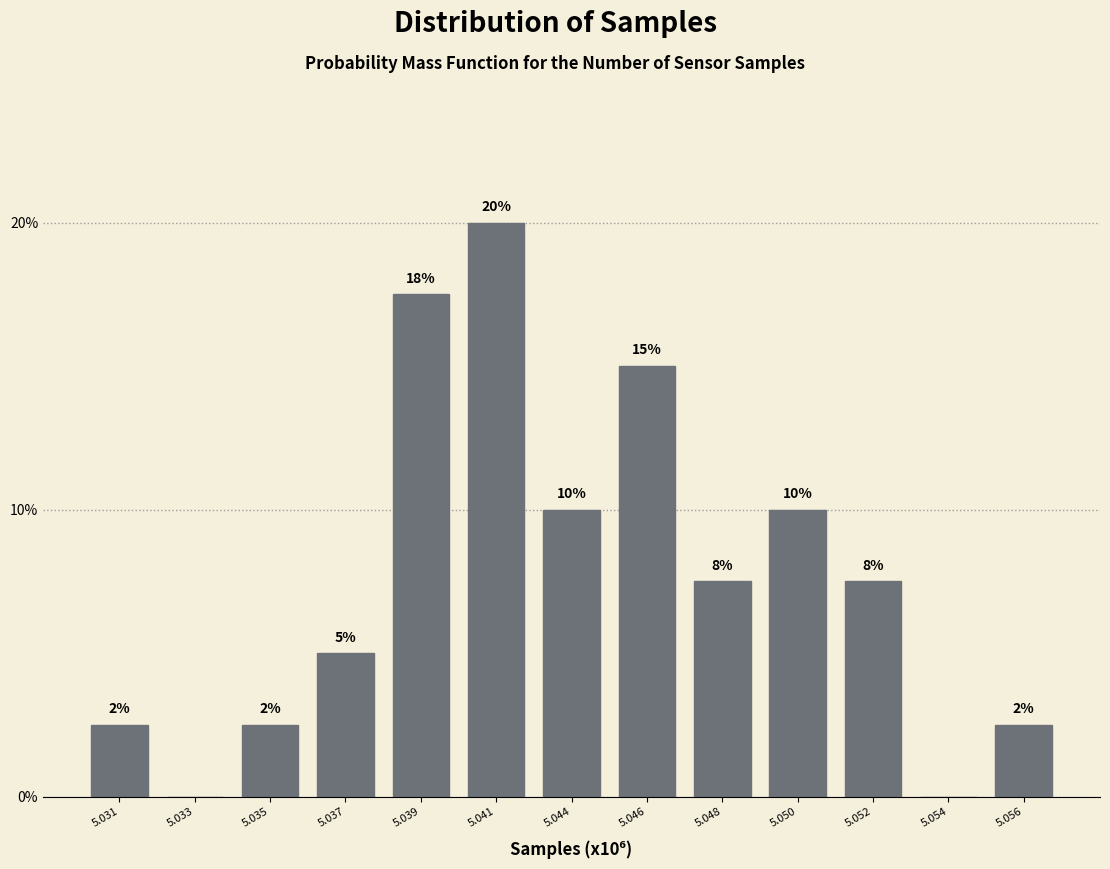

Are the bars horizontal?

No